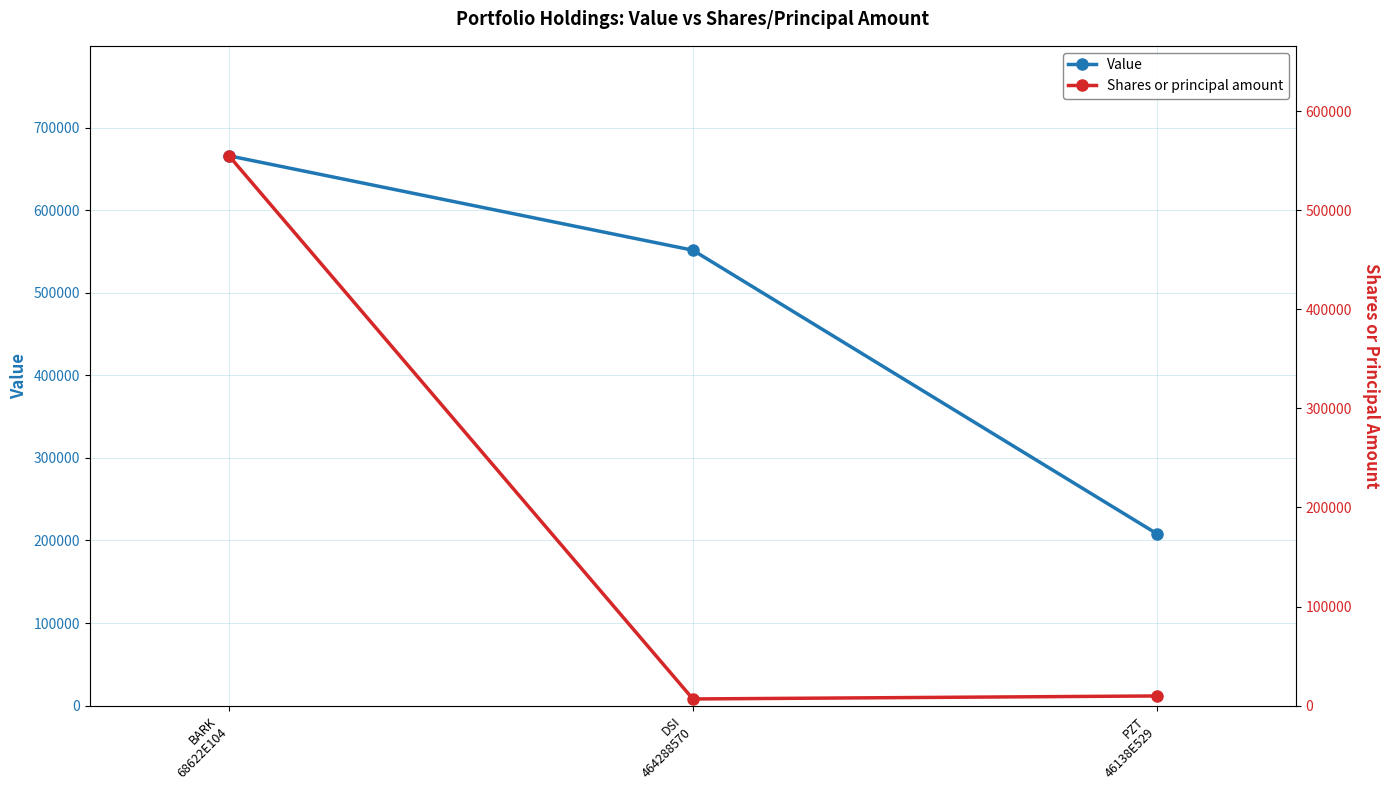

At BARK
68622E104, list the series in order from largest to smallest.

Value, Shares or principal amount